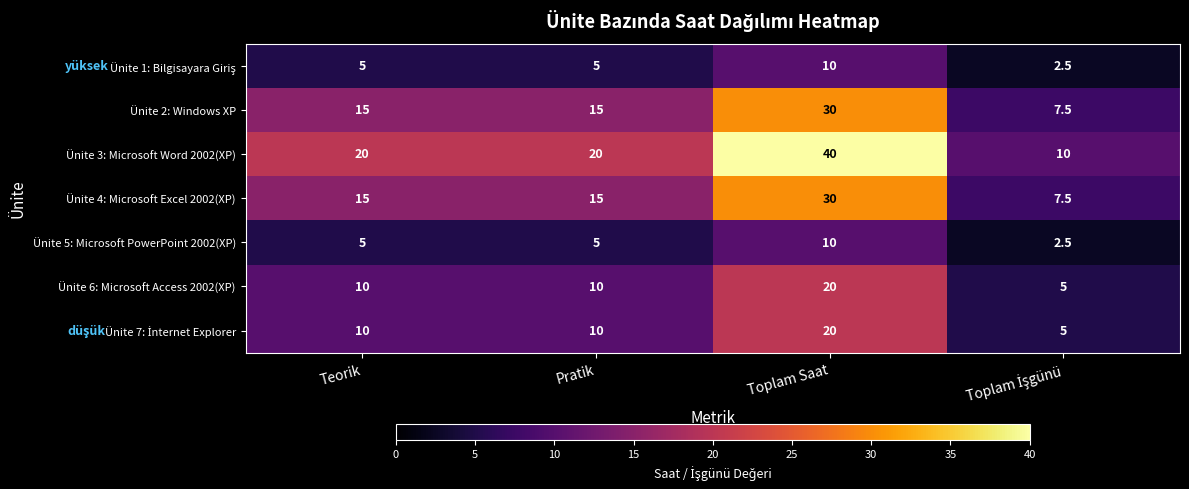

Which category has the highest value across all series?

Toplam Saat